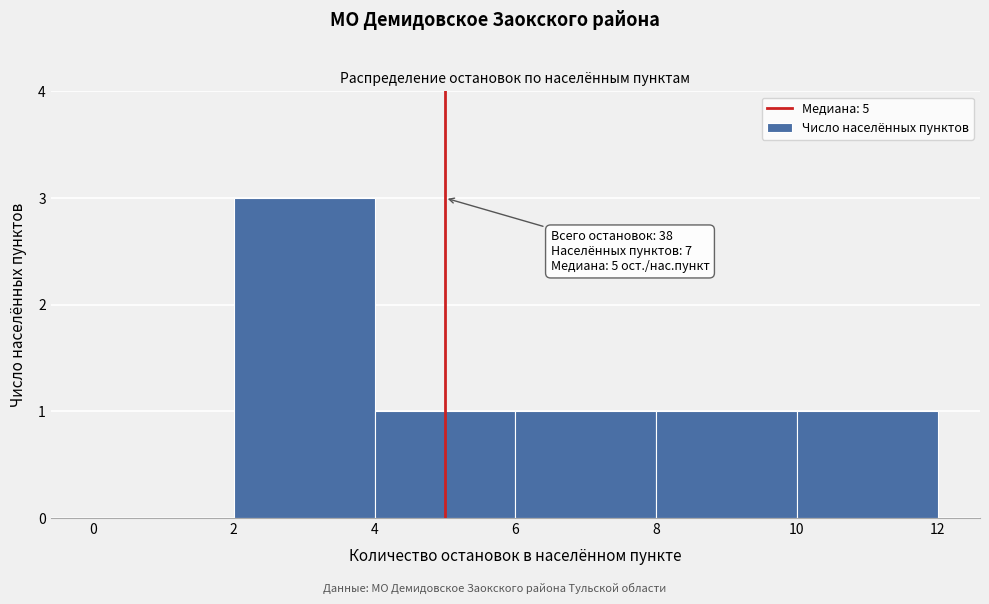

Over which range of the x-axis is the bar tallest?

2 to 4